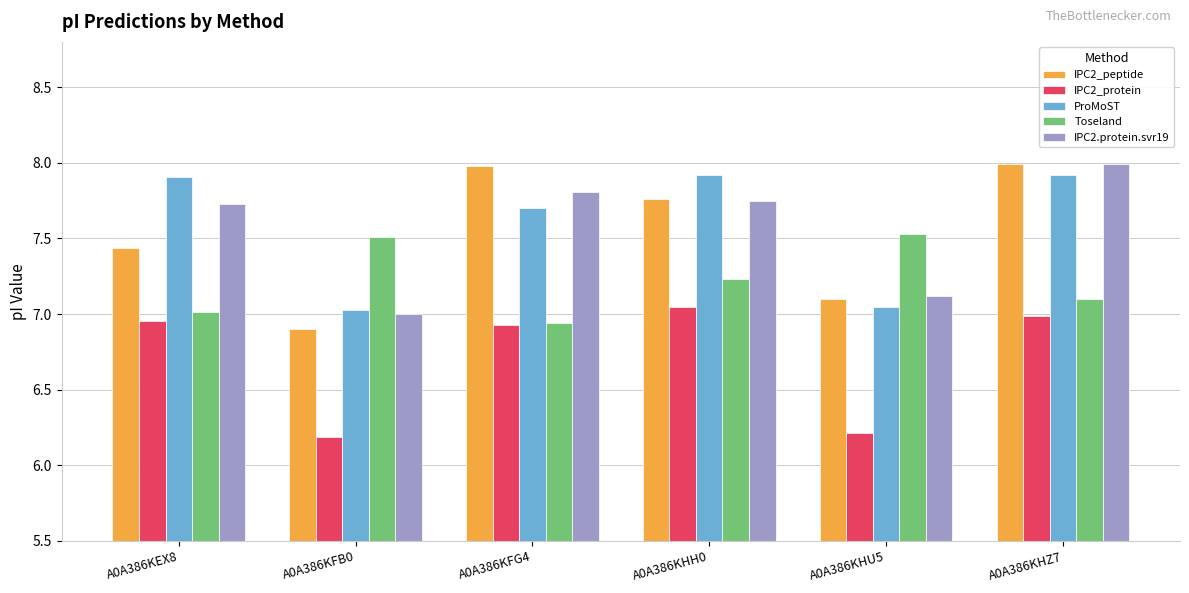

Is the value of ProMoST at A0A386KHH0 greater than the value of IPC2.protein.svr19 at A0A386KHU5?

Yes